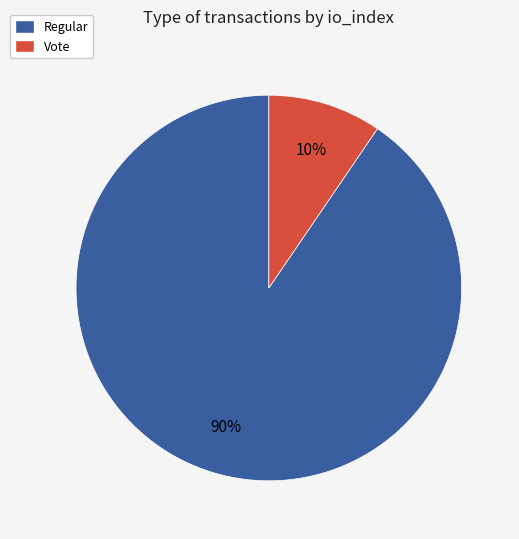

The Vote slice represents 23% of the pie. True or false?

False